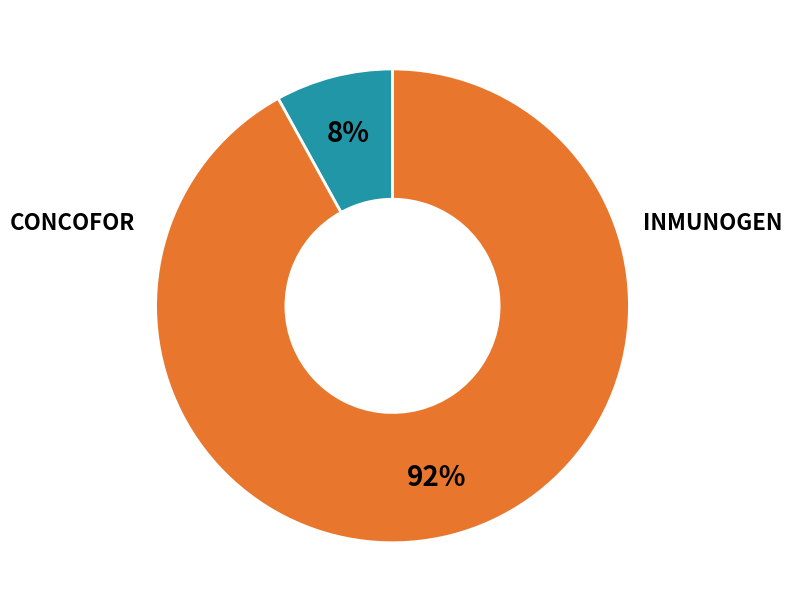

Is there a majority slice in this chart?

Yes